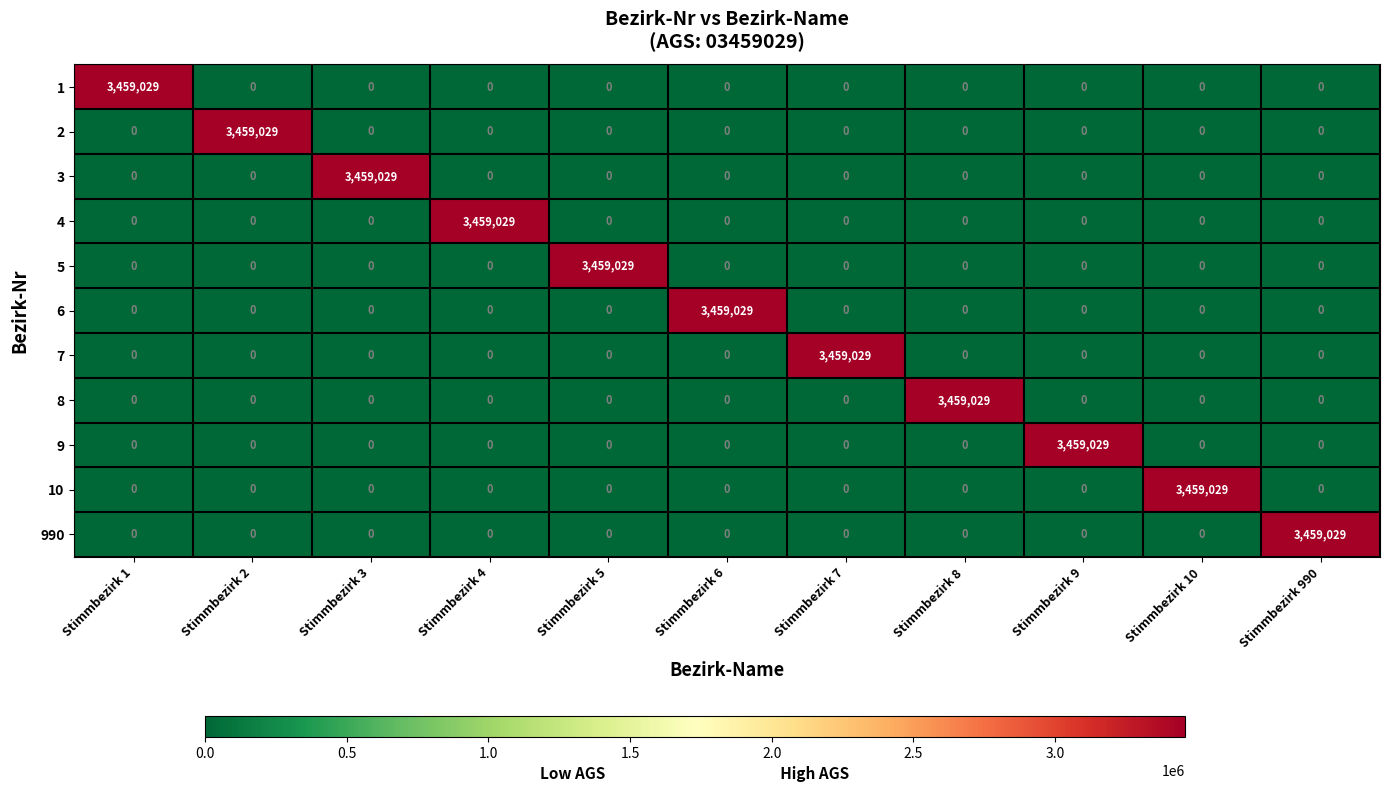

Count the number of data series in this chart.

11